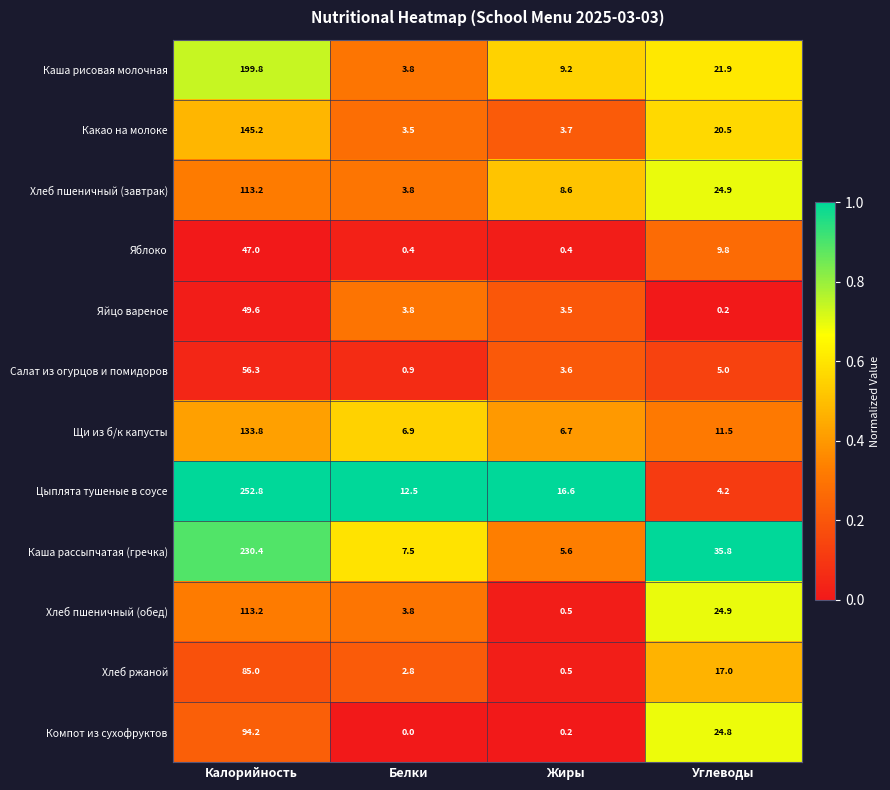

Is it true that Яйцо вареное equals 1.6 at Жиры?

False